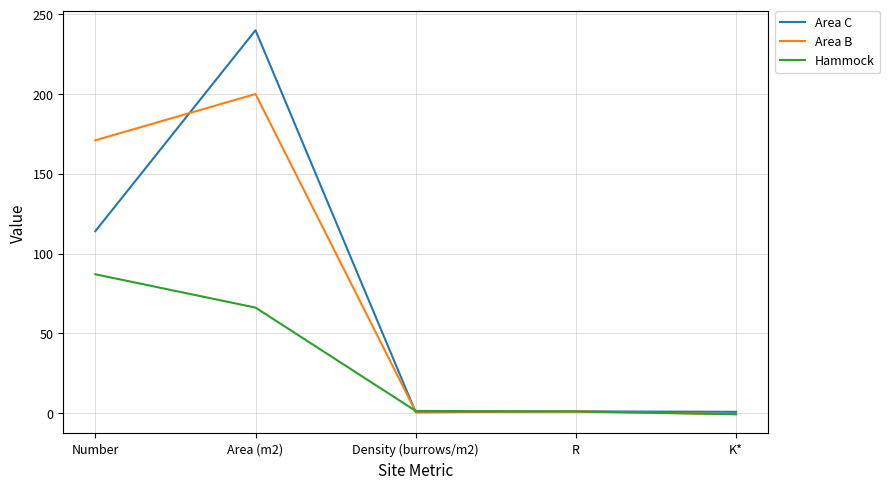

What are all the series names shown in the legend?

Area C, Area B, Hammock